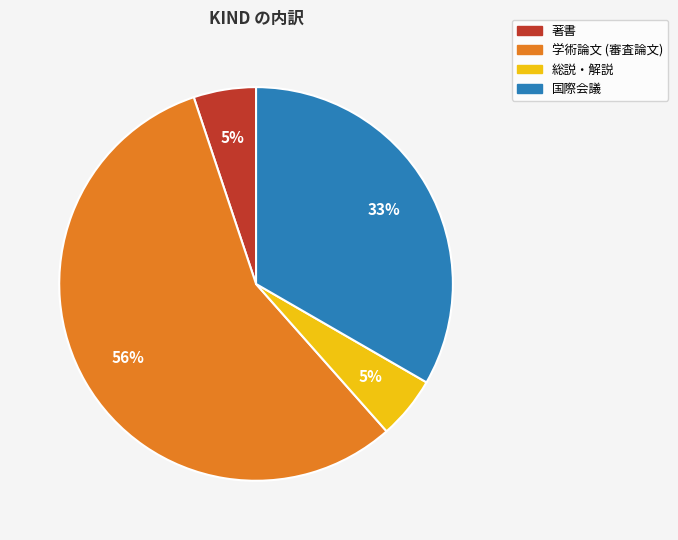

How many slices are in this pie chart?

4